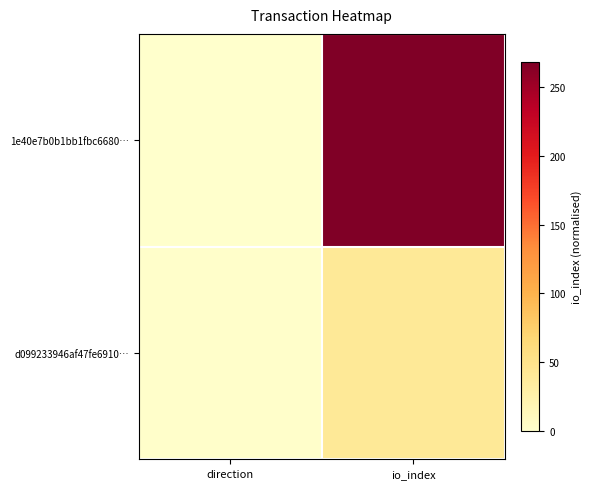

Reading left to right, what are all the values shown in this chart?

1e40e7b0b1bb1fbc6680…: direction=0	io_index=268
d099233946af47fe6910…: direction=2	io_index=40